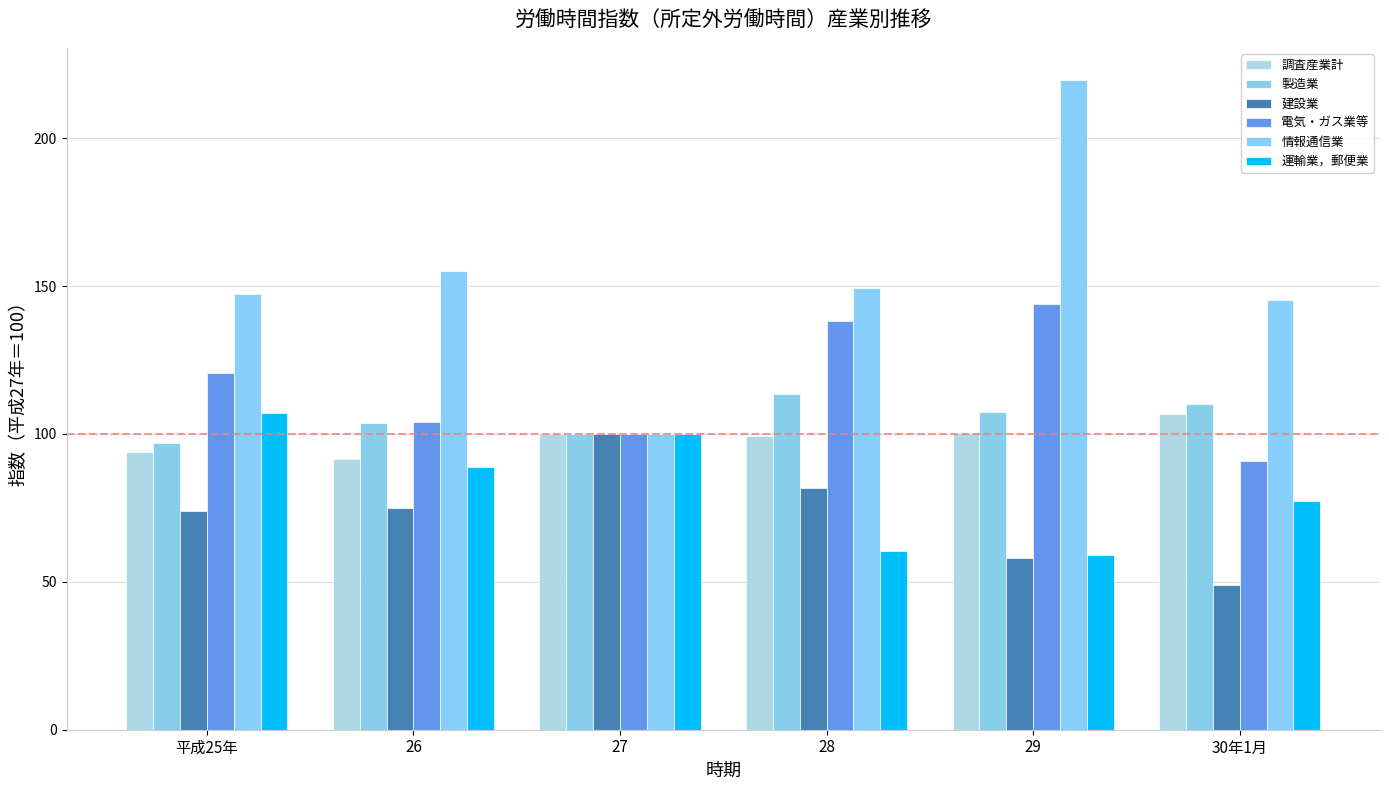

Does the chart contain any negative values?

No